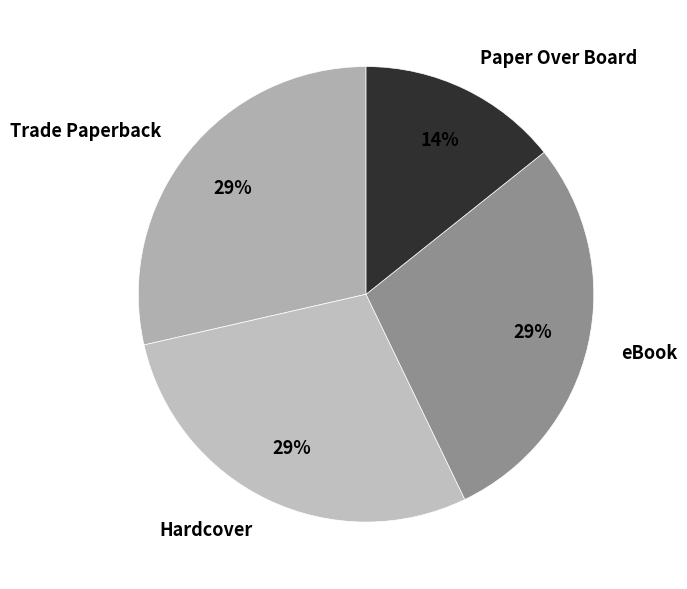

Combined, do Trade Paperback and Paper Over Board account for over 50%?

No